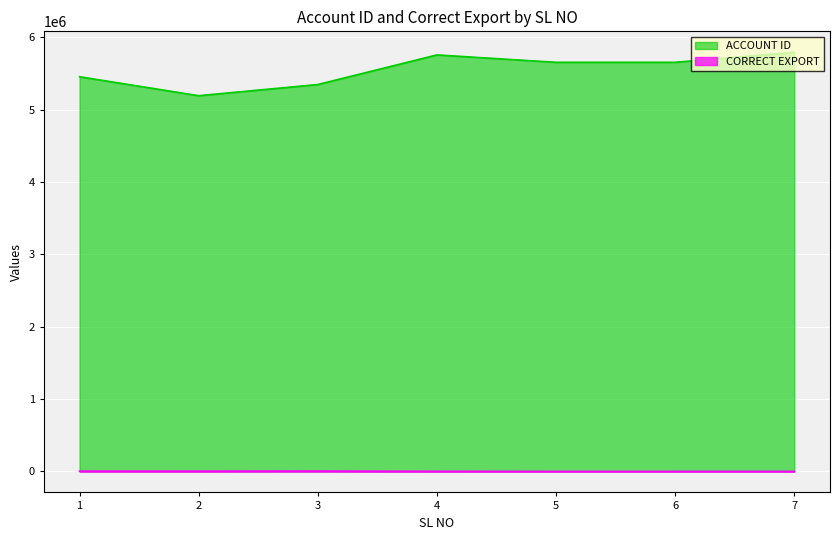

List the series in order of their peak value, highest first.

ACCOUNT ID, CORRECT EXPORT